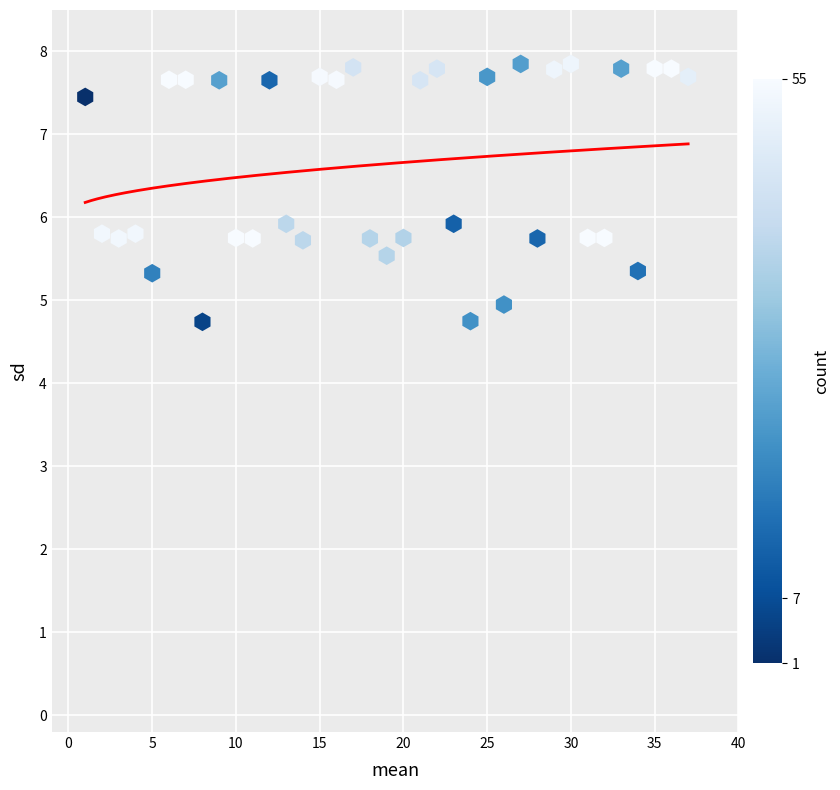

What is the range of X values (max minus min)?

36.0